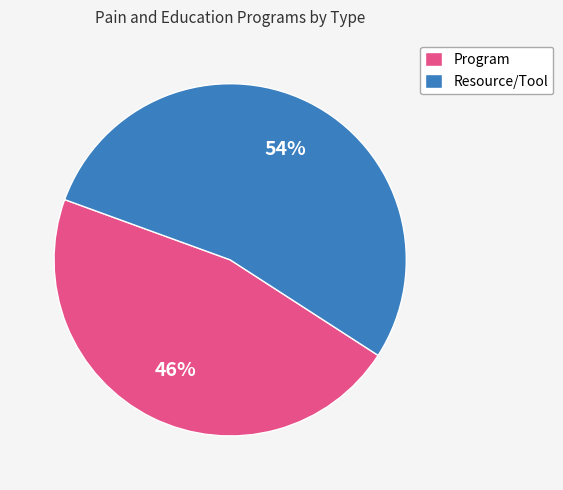

Count the number of slices in the pie.

2